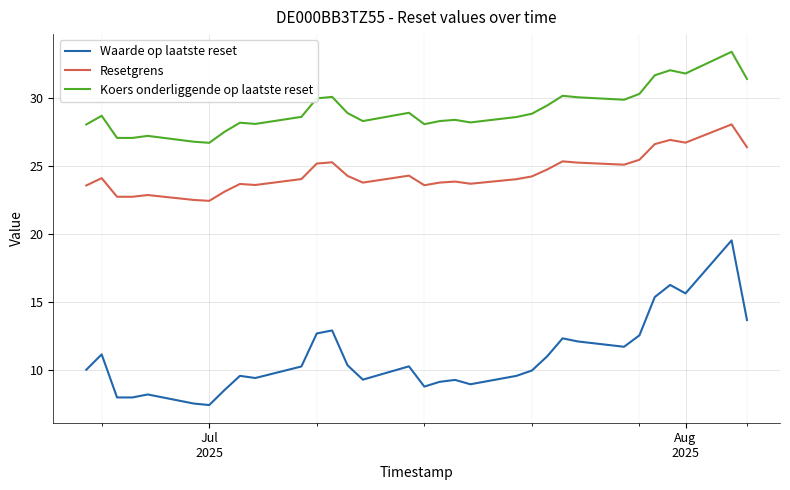

Which series has the largest total across all categories?

Koers onderliggende op laatste reset